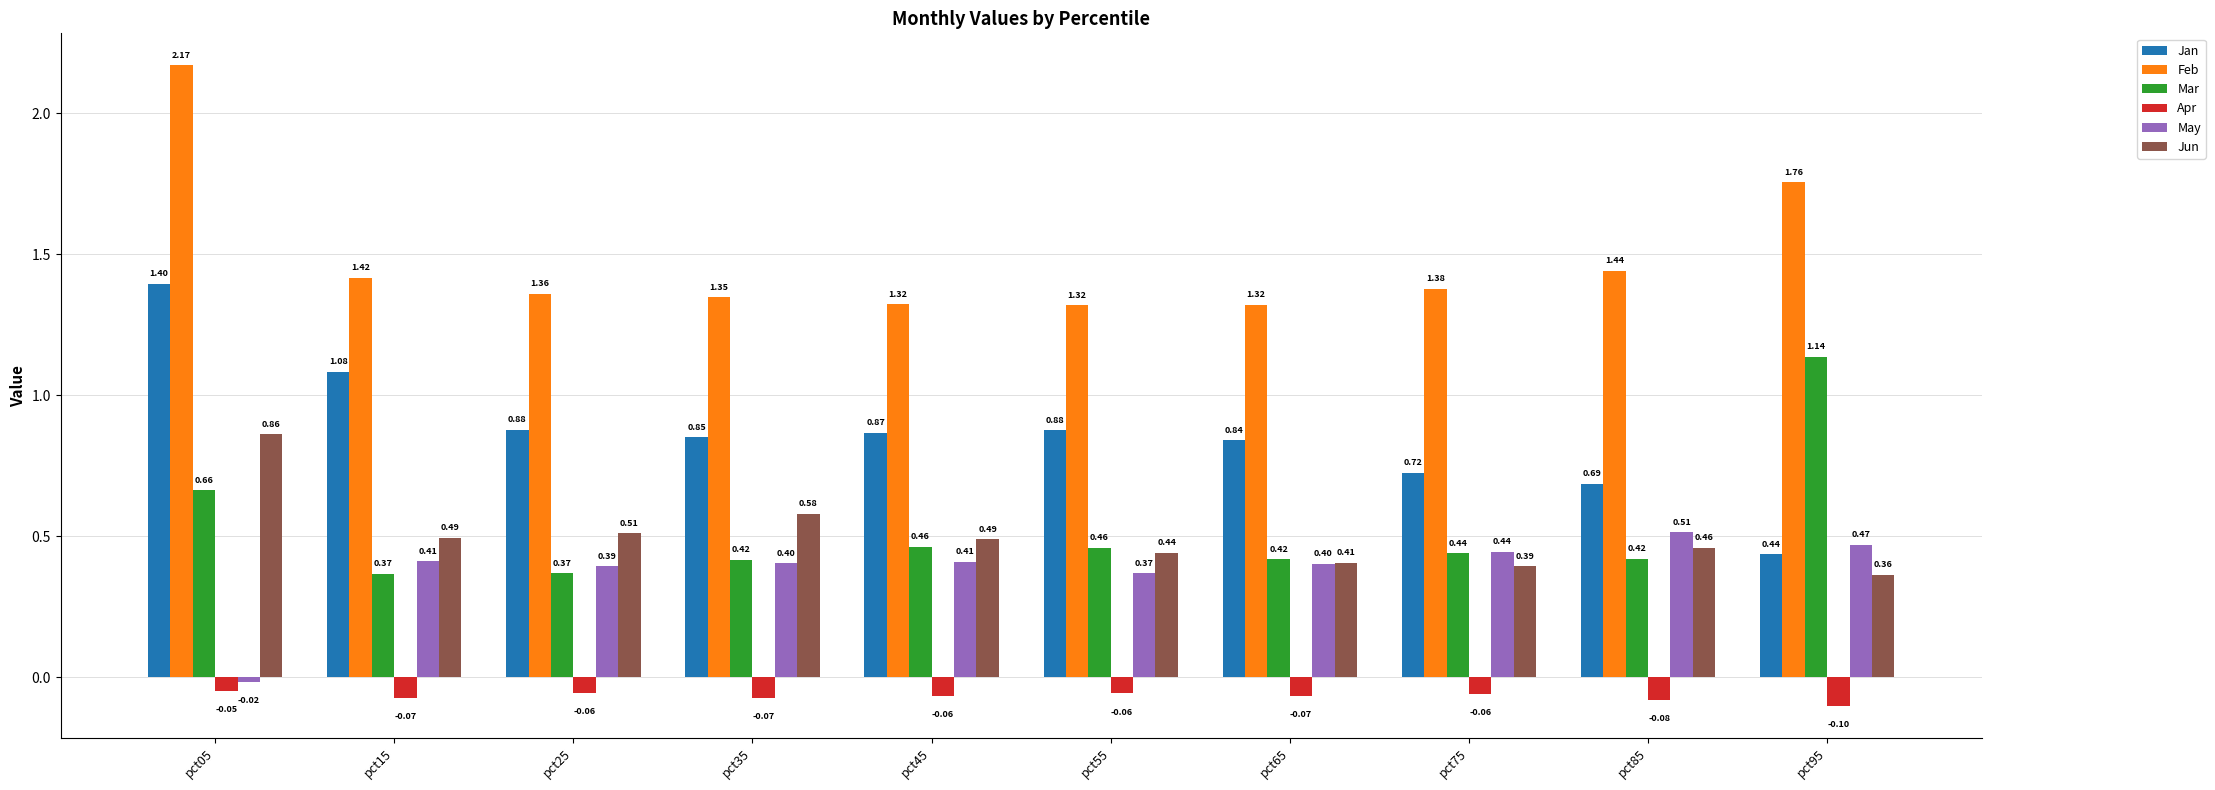

Rank the series by their maximum value, from lowest to highest.

Apr, May, Jun, Mar, Jan, Feb